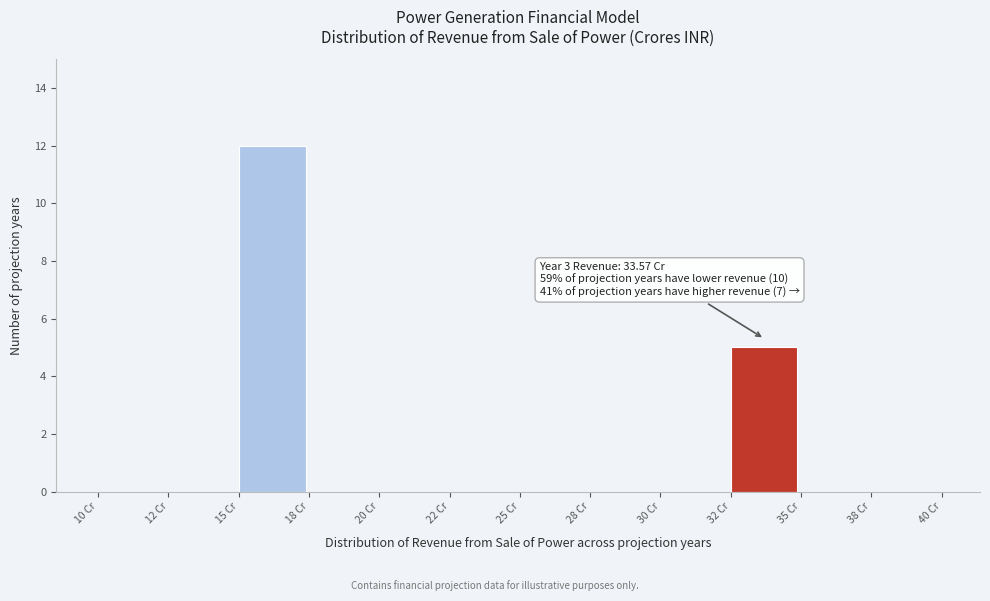

At which label is the value closest to 6?

32 Cr